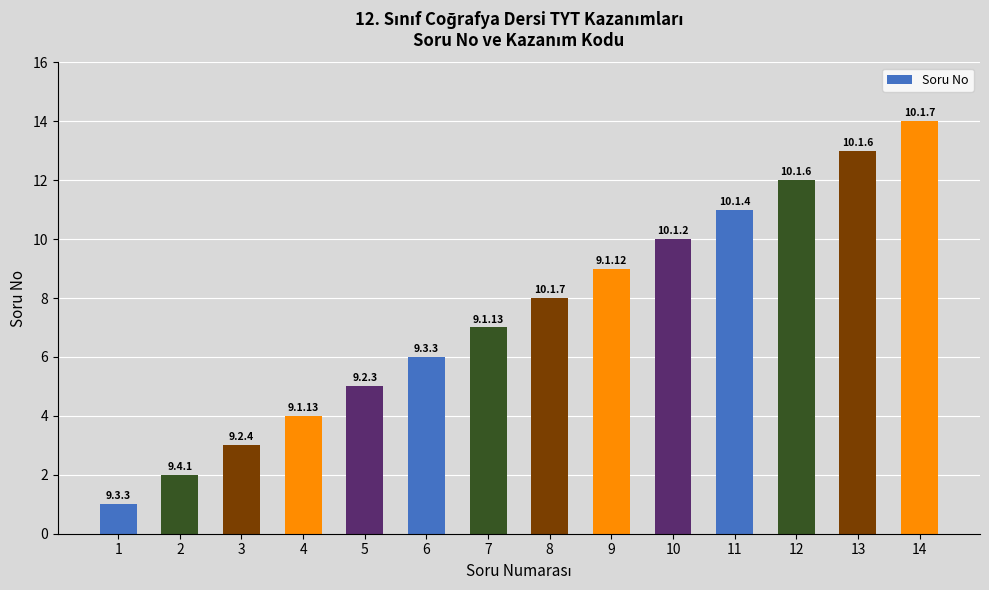

Count the number of categories in the chart.

14